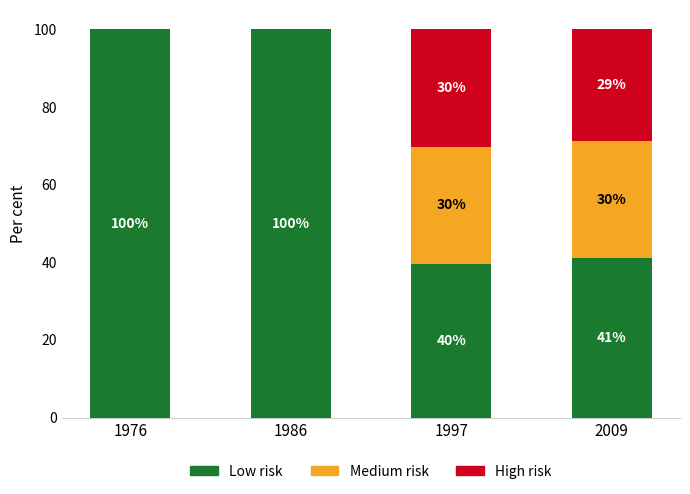

What are all the series names shown in the legend?

Low risk, Medium risk, High risk